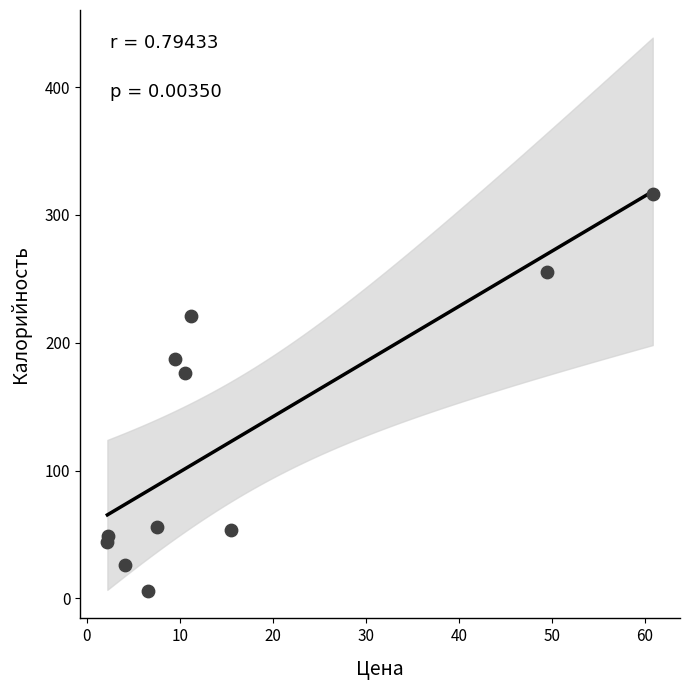

What Y value in the scatter plot is closest to 161?

176.1